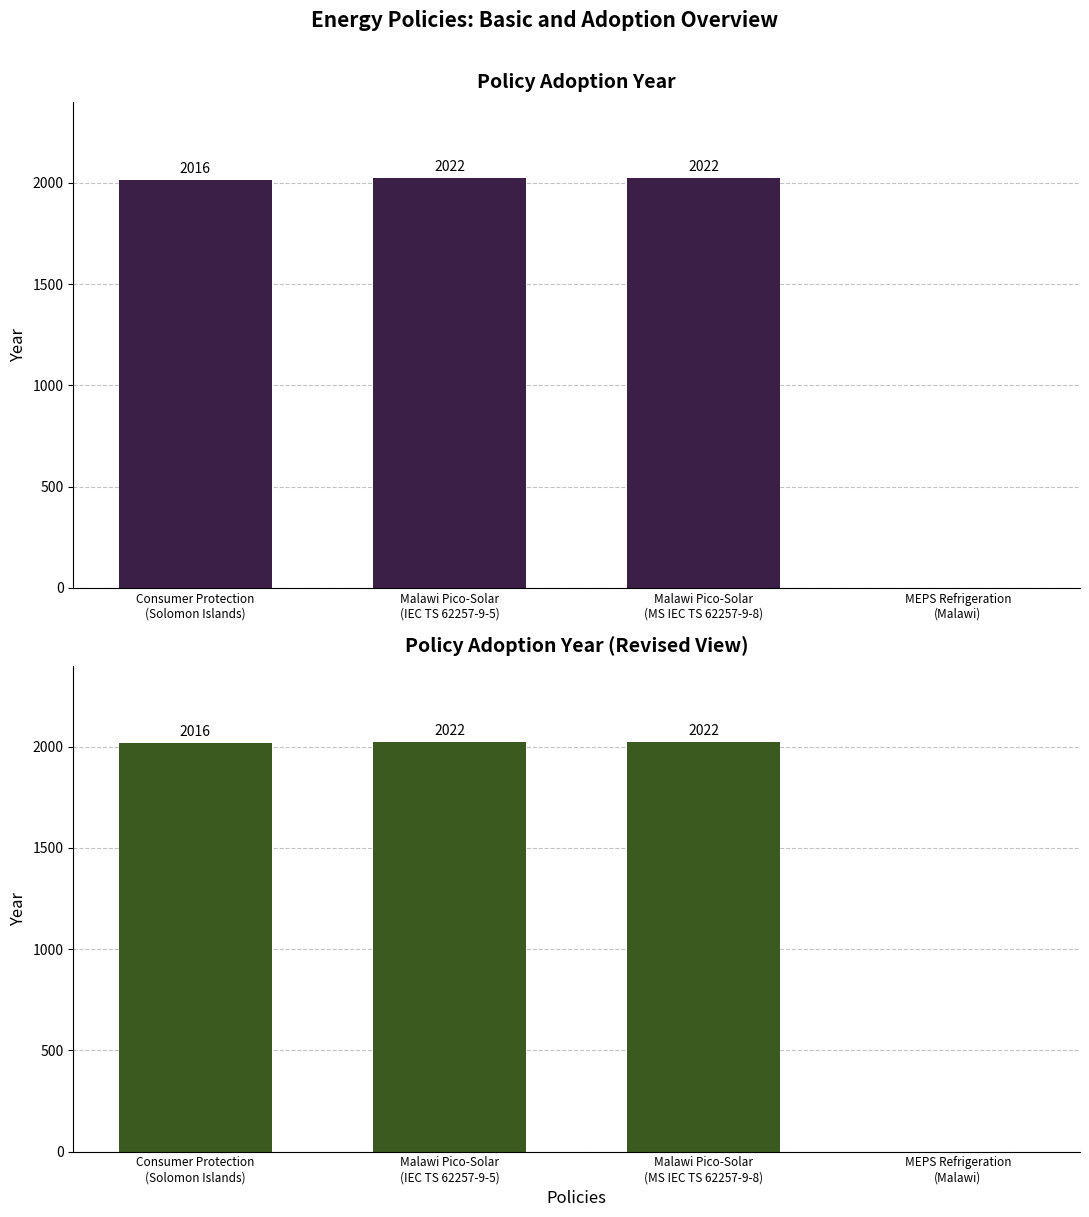

Approximately how many times larger is the value at Consumer Protection
(Solomon Islands) compared to Malawi Pico-Solar
(IEC TS 62257-9-5)?

1.0